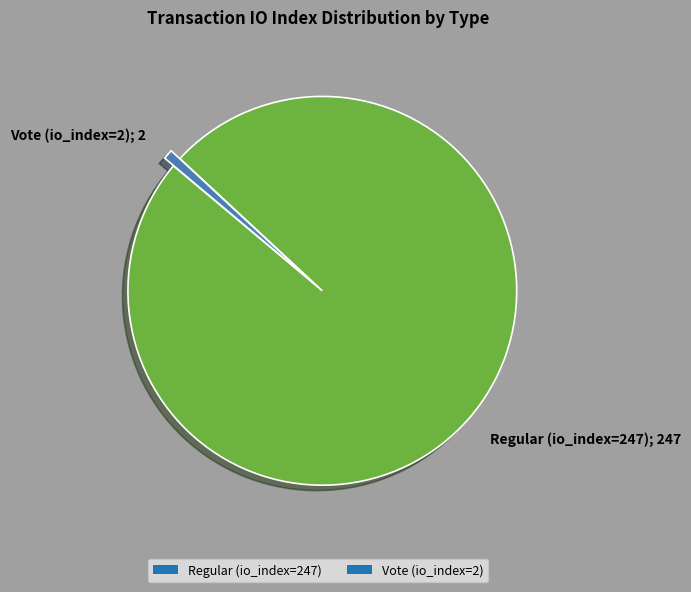

What is the smallest slice in the pie chart?

Vote (io_index=2)